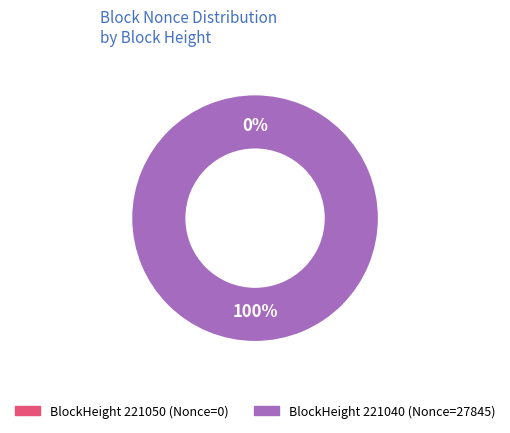

What is the smallest slice in the pie chart?

221050